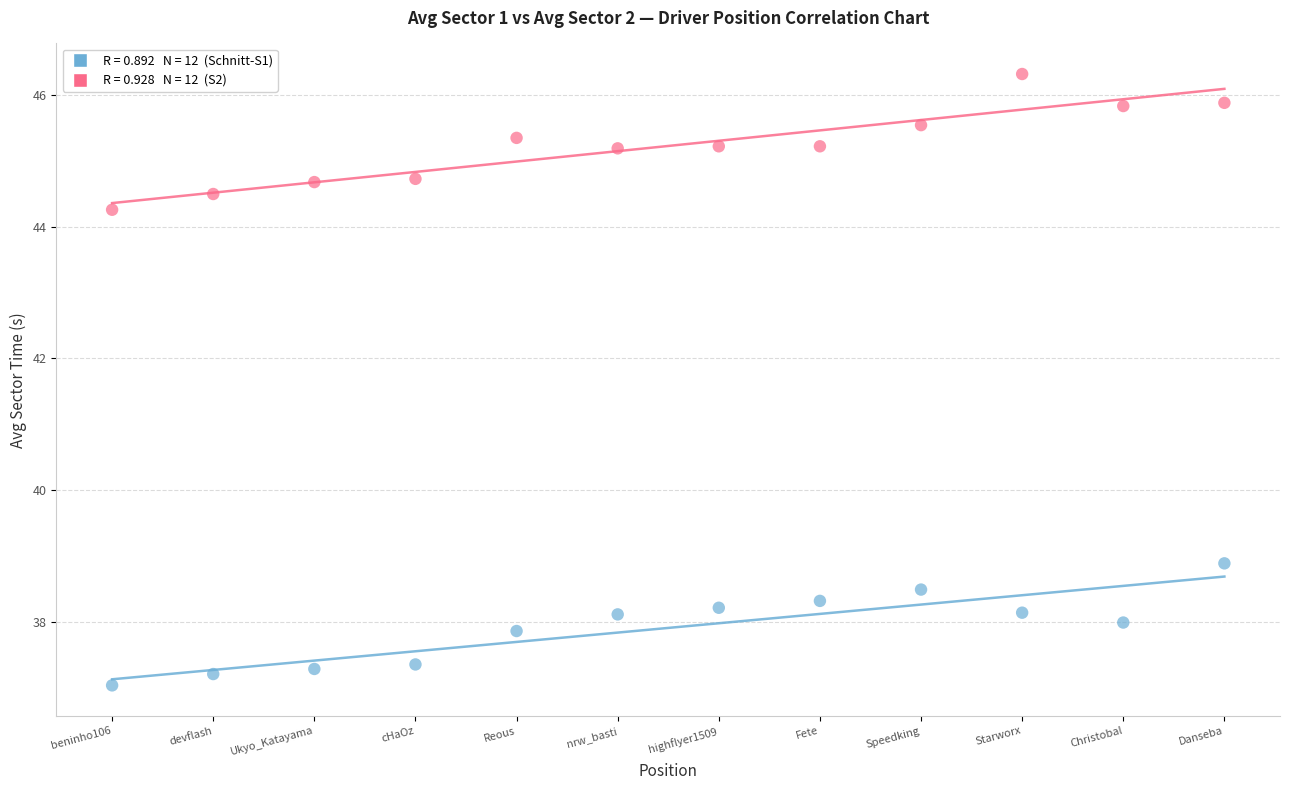

Across all series, what Y value is closest to 41?

38.9